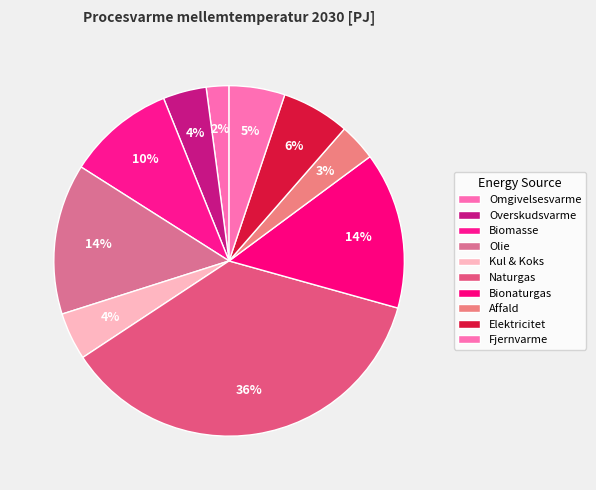

Count the number of slices in the pie.

10